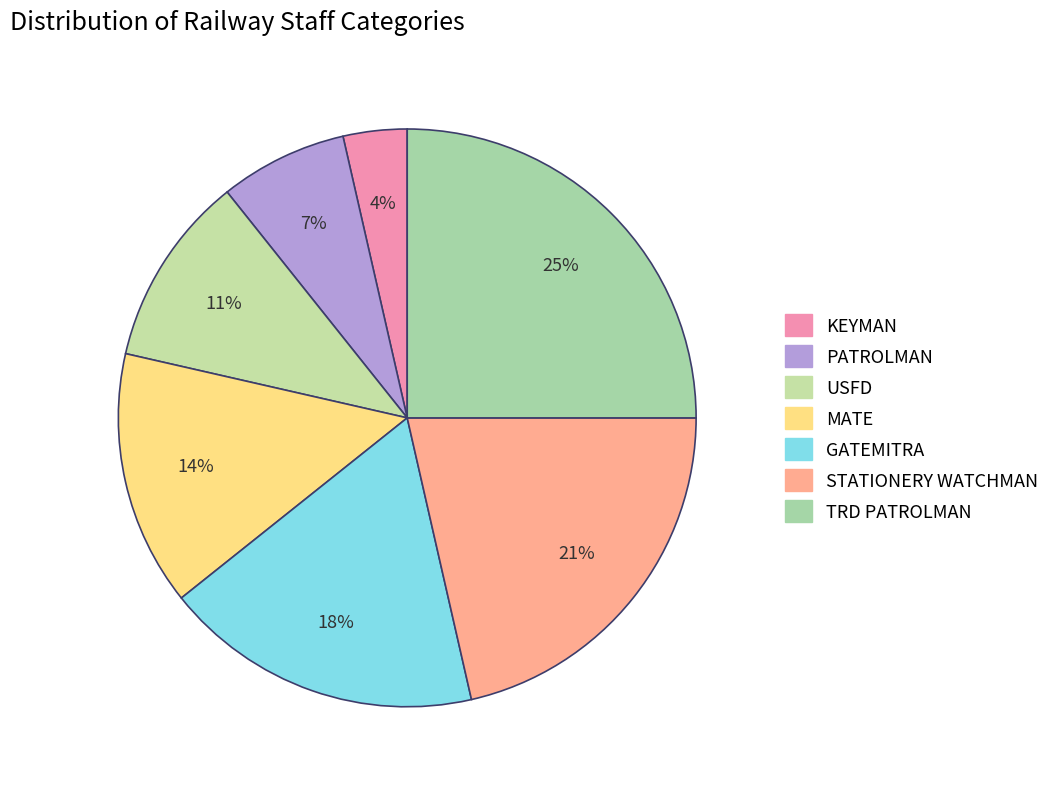

What is the ratio of the value at STATIONERY WATCHMAN to the value at GATEMITRA?

1.2